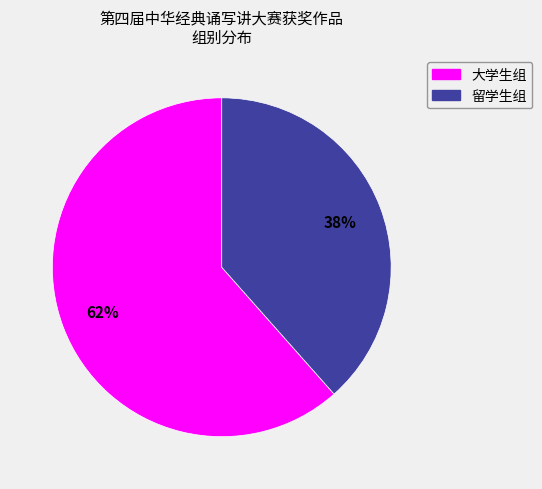

Does 大学生组 account for over 50% of the chart?

Yes